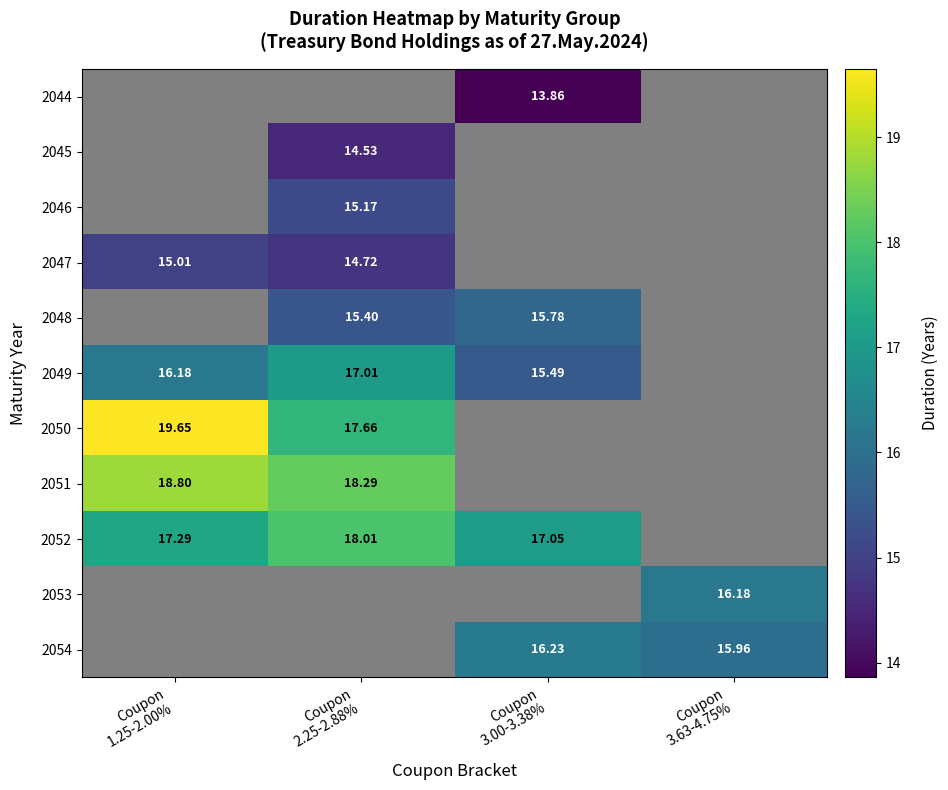

How many values in 2047 are above zero?

2